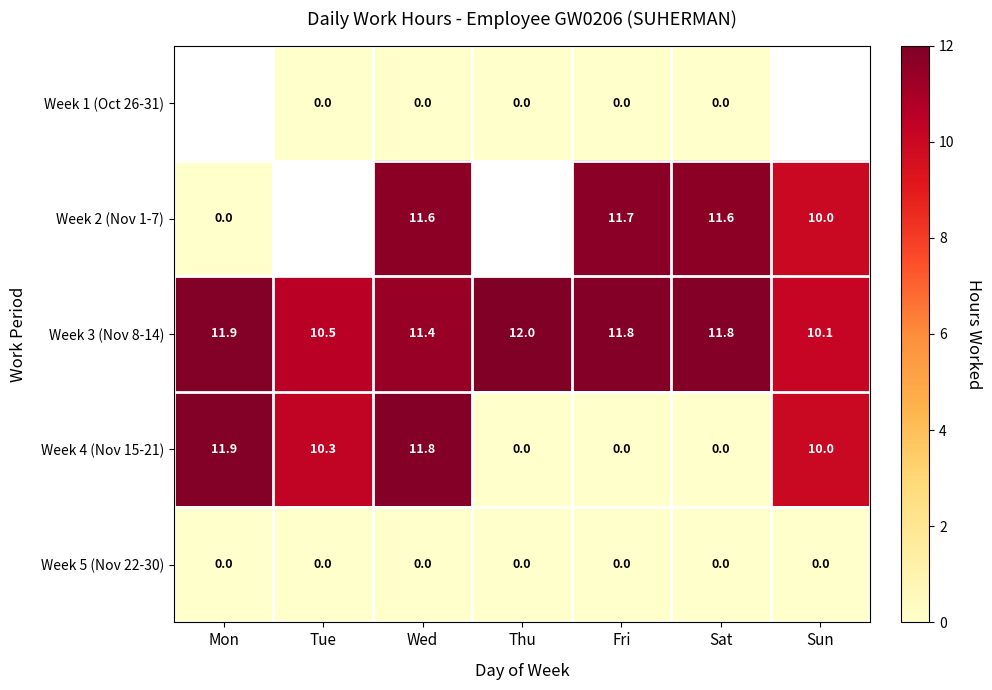

What is the spread (max minus min) of values at Fri?

11.8